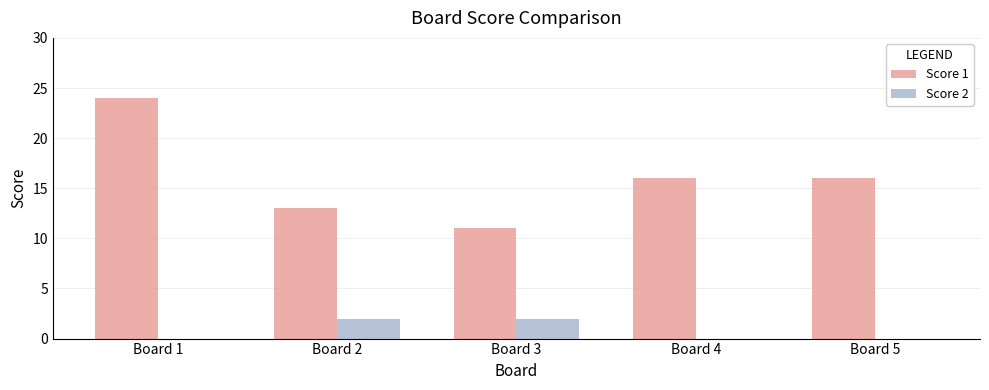

The Score 1 series shows 9 at Board 5. True or false?

False